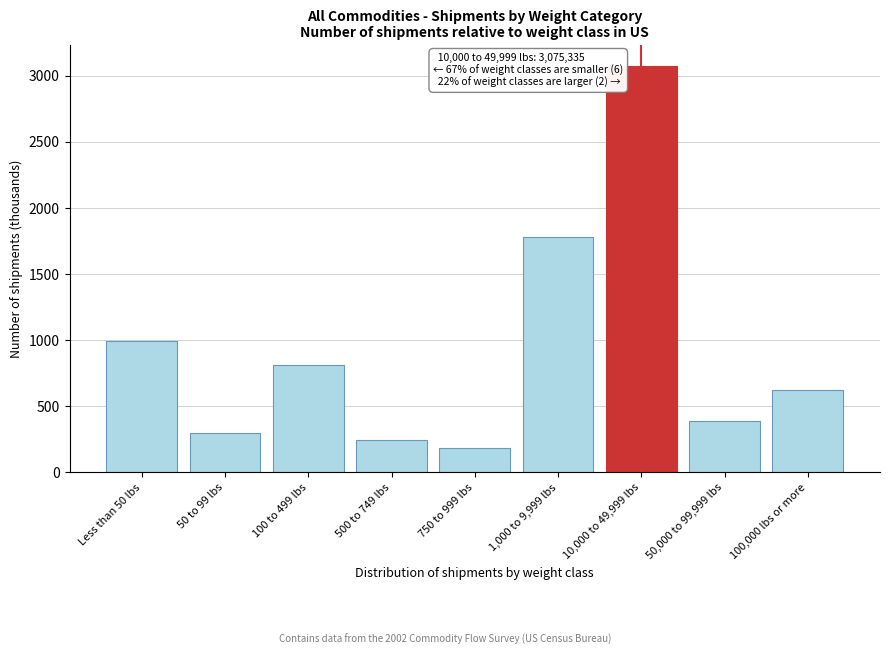

Reading left to right, what are all the values shown in this chart?

Less than 50 lbs=991.8	50 to 99 lbs=295.6	100 to 499 lbs=811.1	500 to 749 lbs=246.9	750 to 999 lbs=182.8	1,000 to 9,999 lbs=1781.9	10,000 to 49,999 lbs=3075.3	50,000 to 99,999 lbs=390.1	100,000 lbs or more=621.6